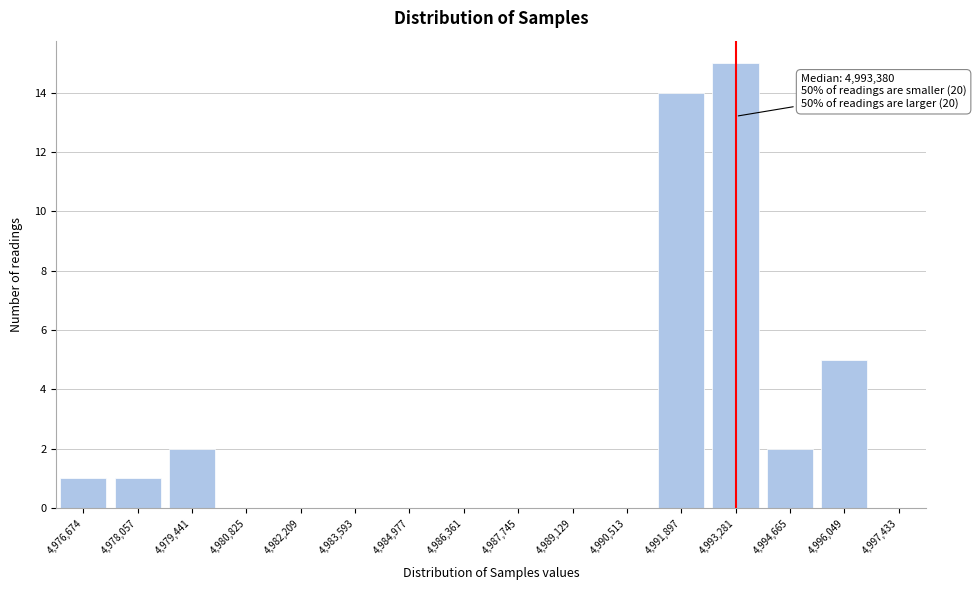

Reading right to left, list all the values displayed in this chart.

4,996,049=5	4,994,665=2	4,993,281=15	4,991,897=14	4,990,513=0	4,989,129=0	4,987,745=0	4,986,361=0	4,984,977=0	4,983,593=0	4,982,209=0	4,980,825=0	4,979,441=2	4,978,057=1	4,976,674=1